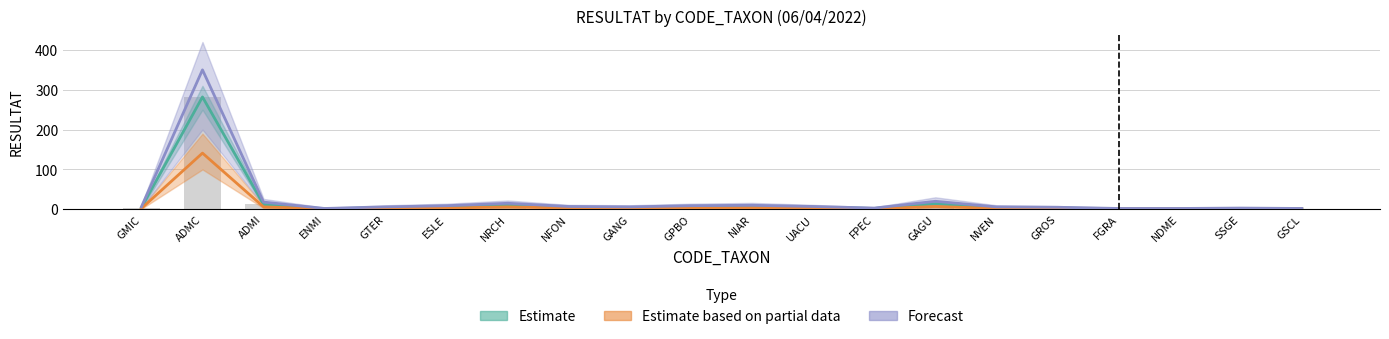

The Estimate series shows 2 at SSGE. True or false?

True